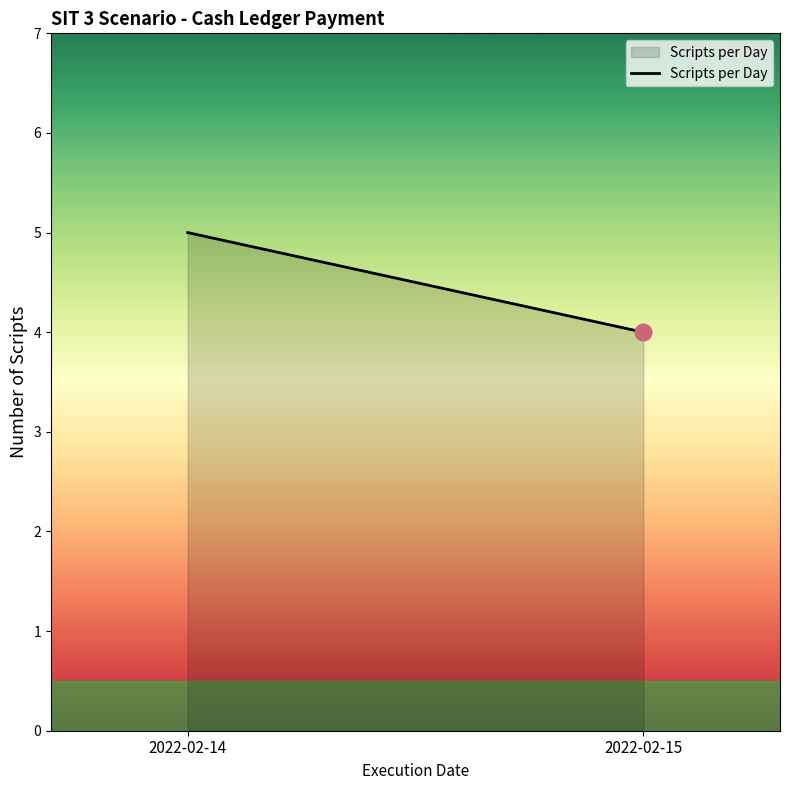

Which category has the lowest value across all series?

2022-02-15